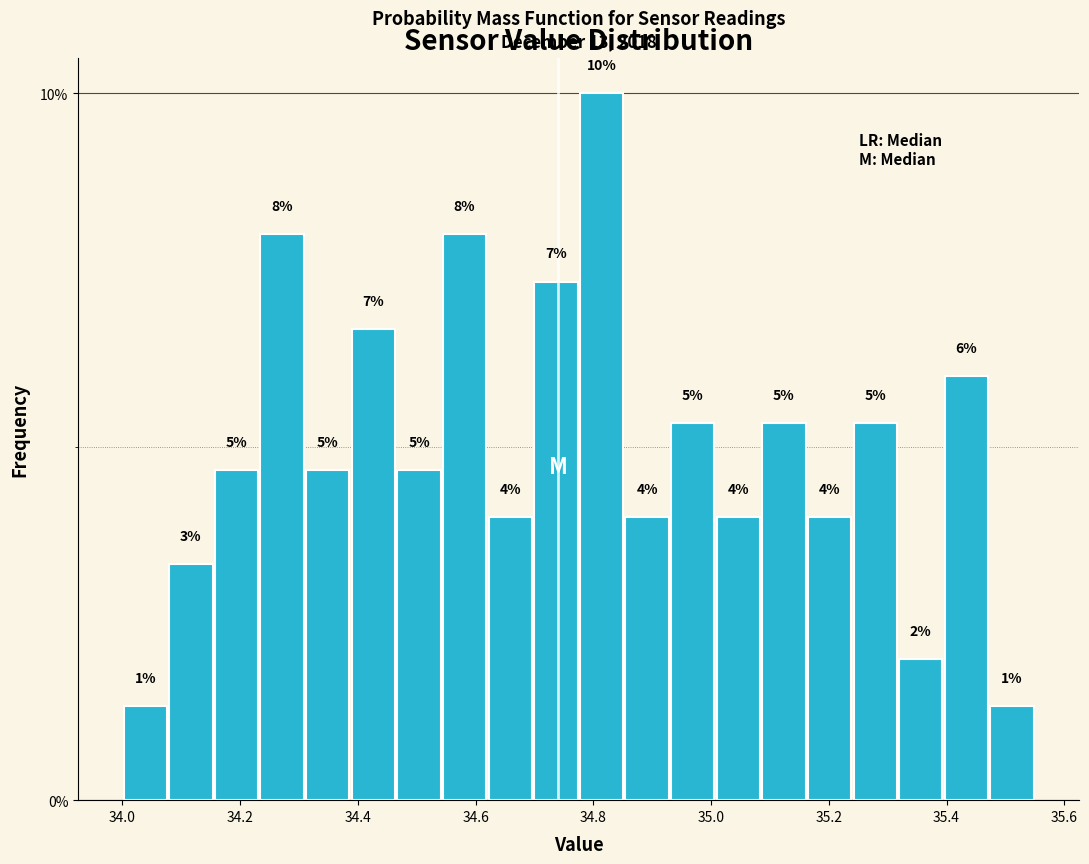

Around what value on the x-axis is the tallest bar? Give the approximate position of its centre, as read against the axis.

34.82